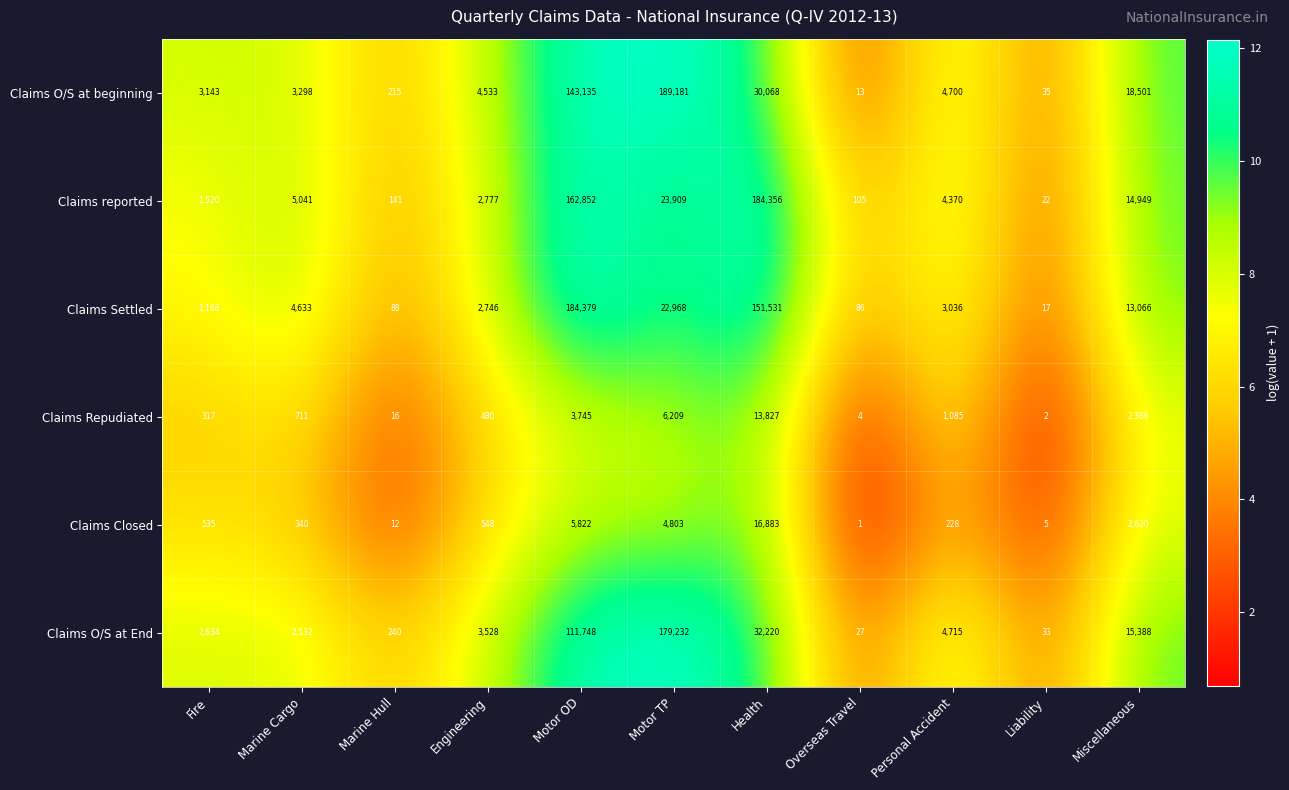

At which category is the sum across all series the highest?

Motor OD